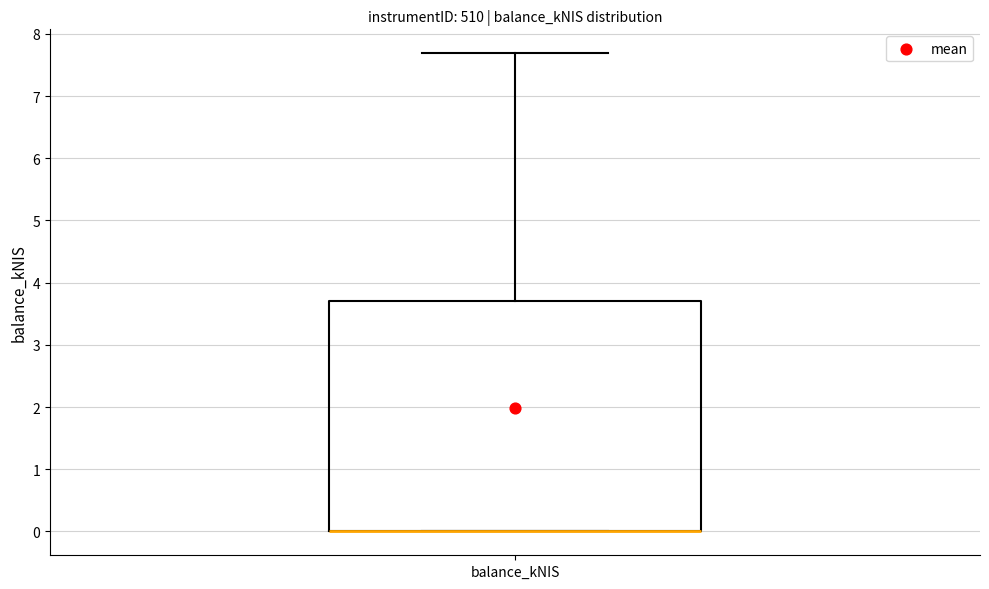

Where is the upper edge of the box for balance_kNIS on the y-axis? The values are not printed on the chart, so give them approximately, as read against the axis.

3.7